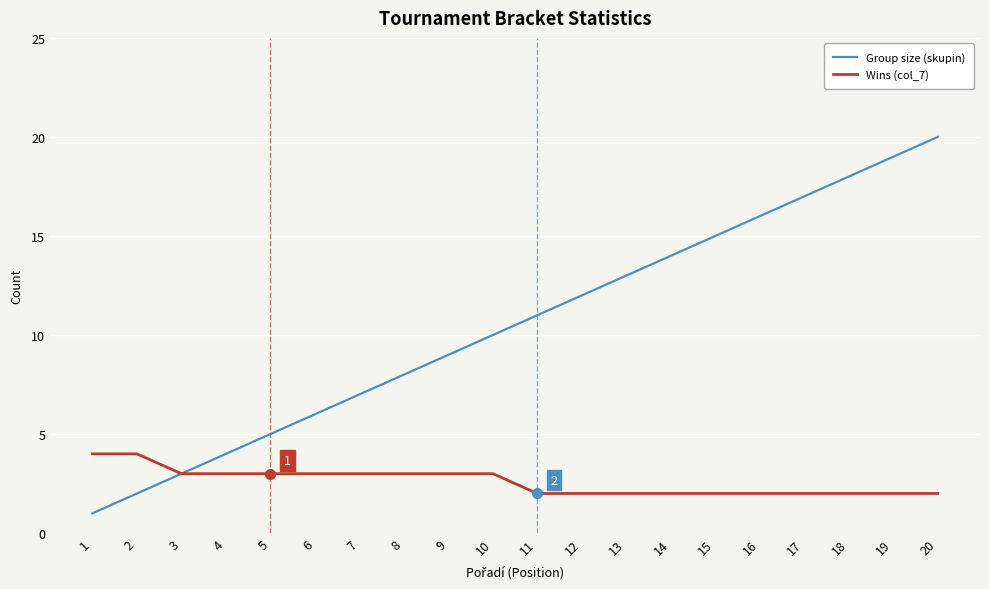

Is it true that Wins (col_7) equals 7 at 1?

False